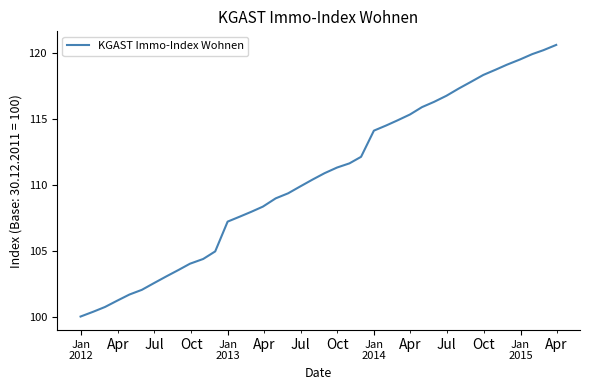

What is the difference between the maximum and minimum values?

20.6